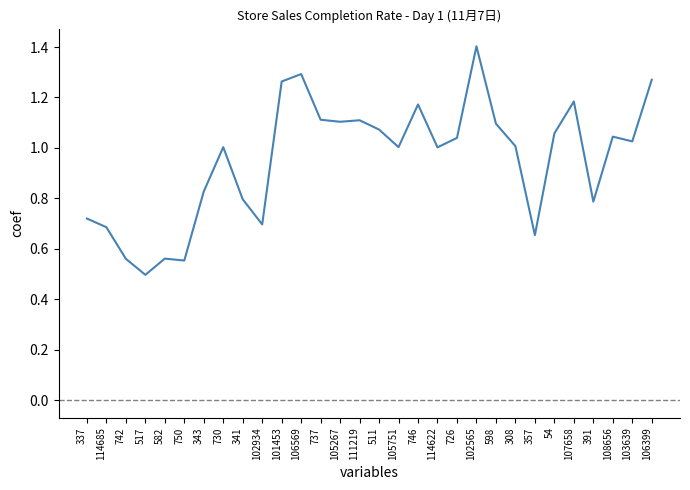

What is the smallest value displayed?

0.5